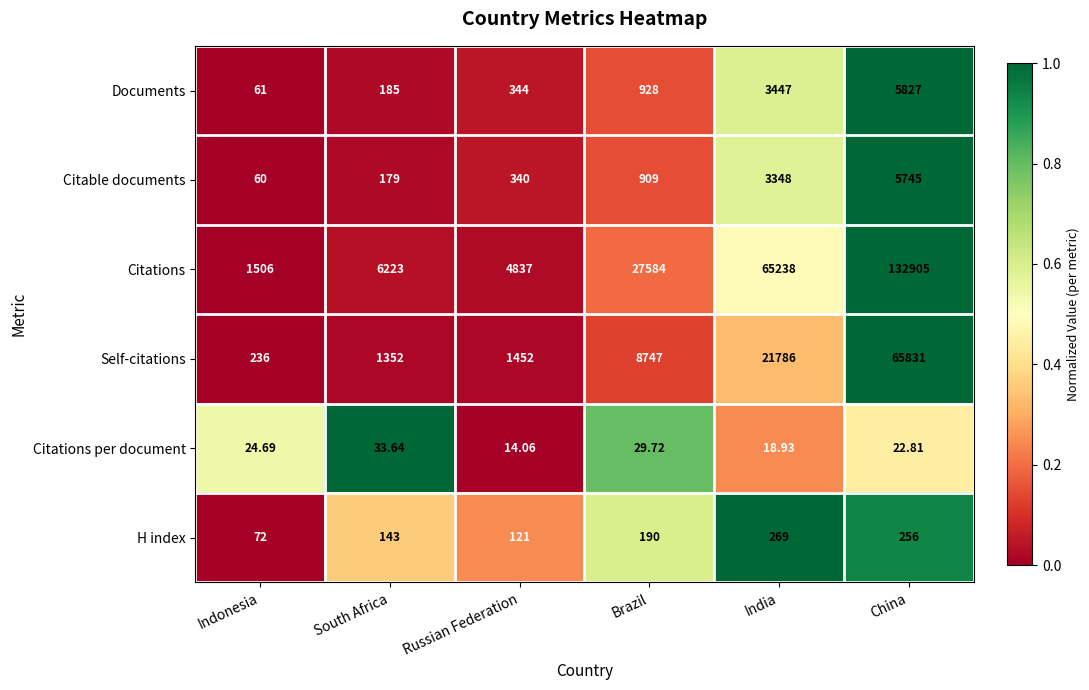

Is the value of H index at India greater than the value of Self-citations at South Africa?

No